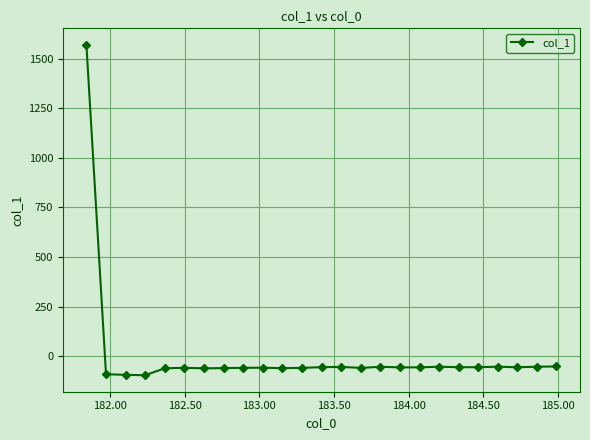

What is the average value?

3.7